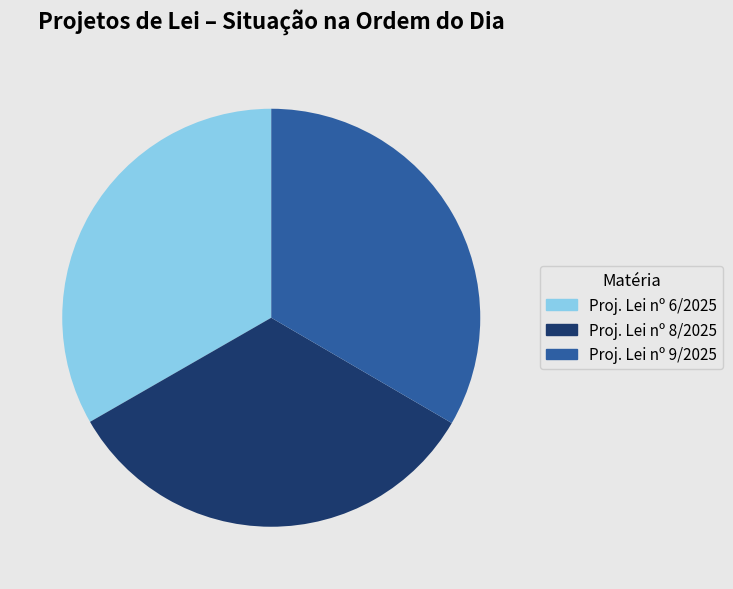

Is the sum of Proj. Lei nº 9/2025 and Proj. Lei nº 8/2025 greater than half?

Yes